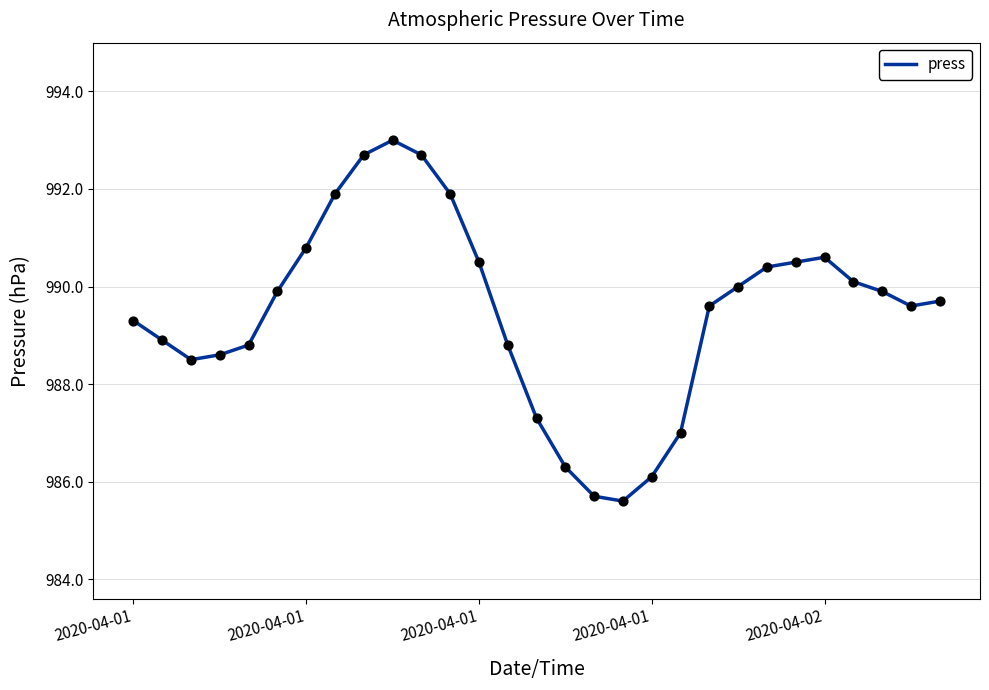

What is the maximum value shown in the chart?

993.0